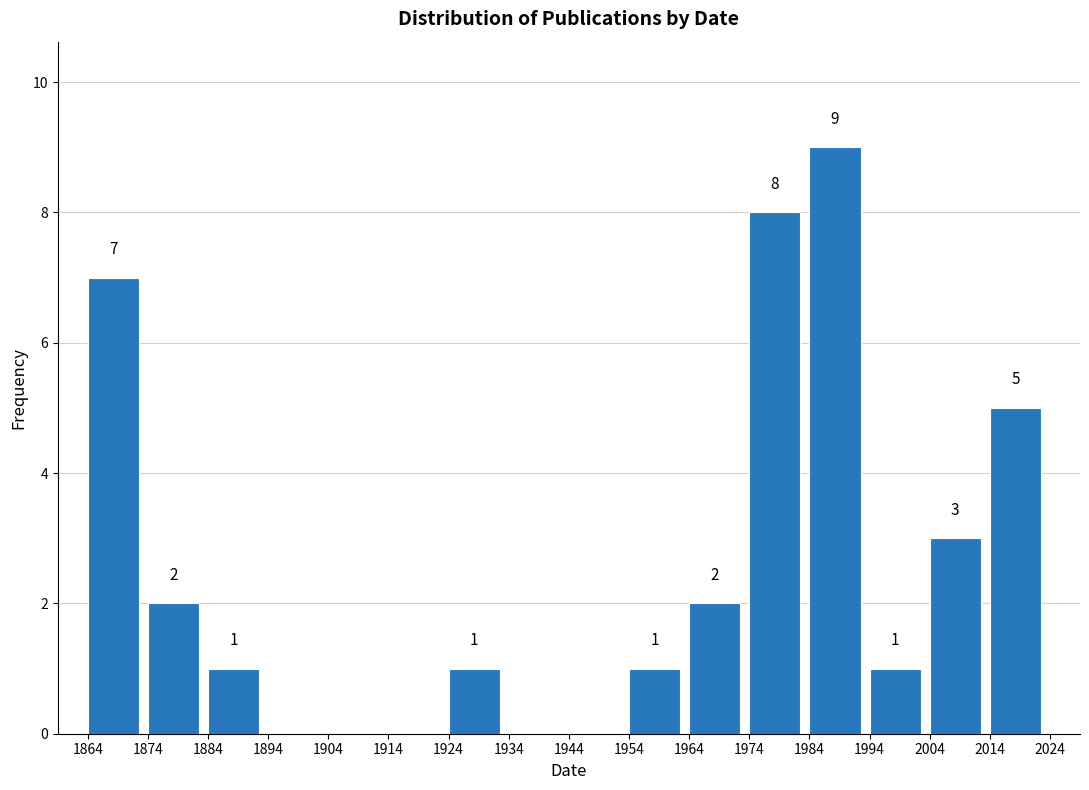

Which range on the x-axis has the tallest bar?

1984 to 1994